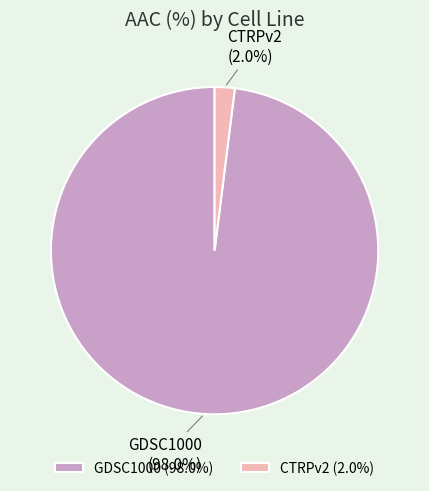

Is the sum of GDSC1000 (98.0%) and CTRPv2 (2.0%) greater than half?

Yes